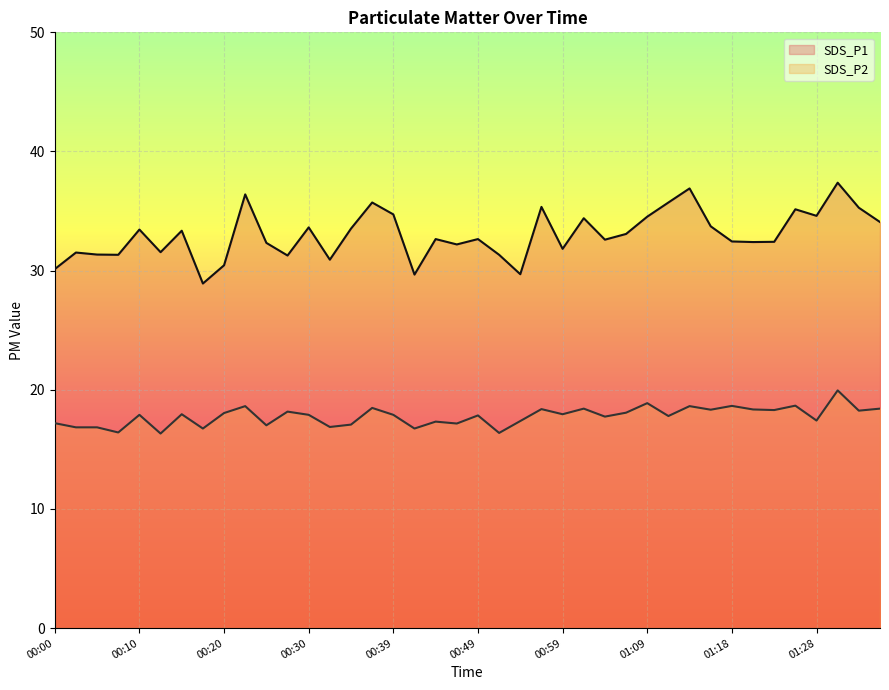

What is the label of the 39th point from the right?

00:03